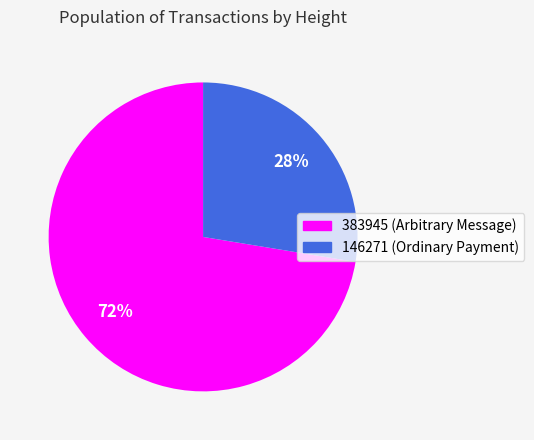

Count the number of slices in the pie.

2